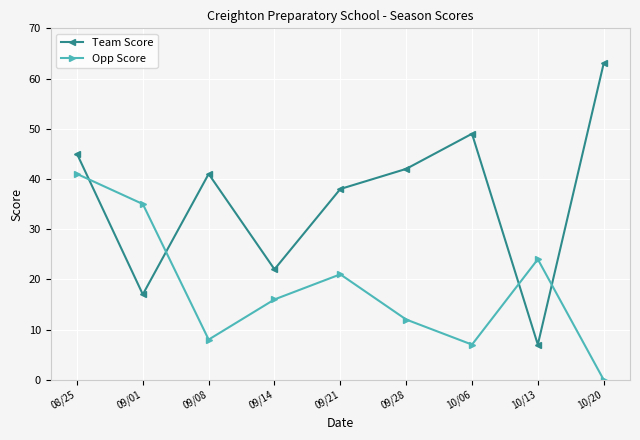

True or false: Opp Score has a value of 20 at 10/20.

False